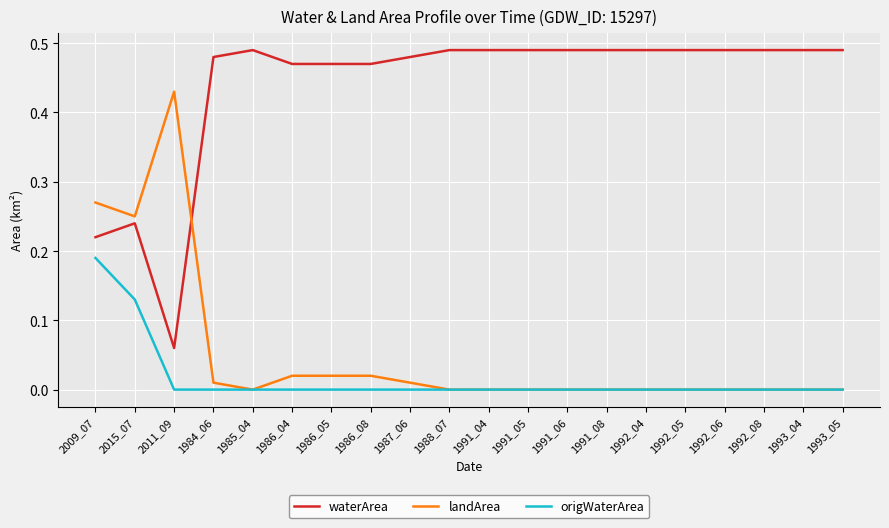

The value of waterArea at 1987_06 is 0.7. True or false?

False